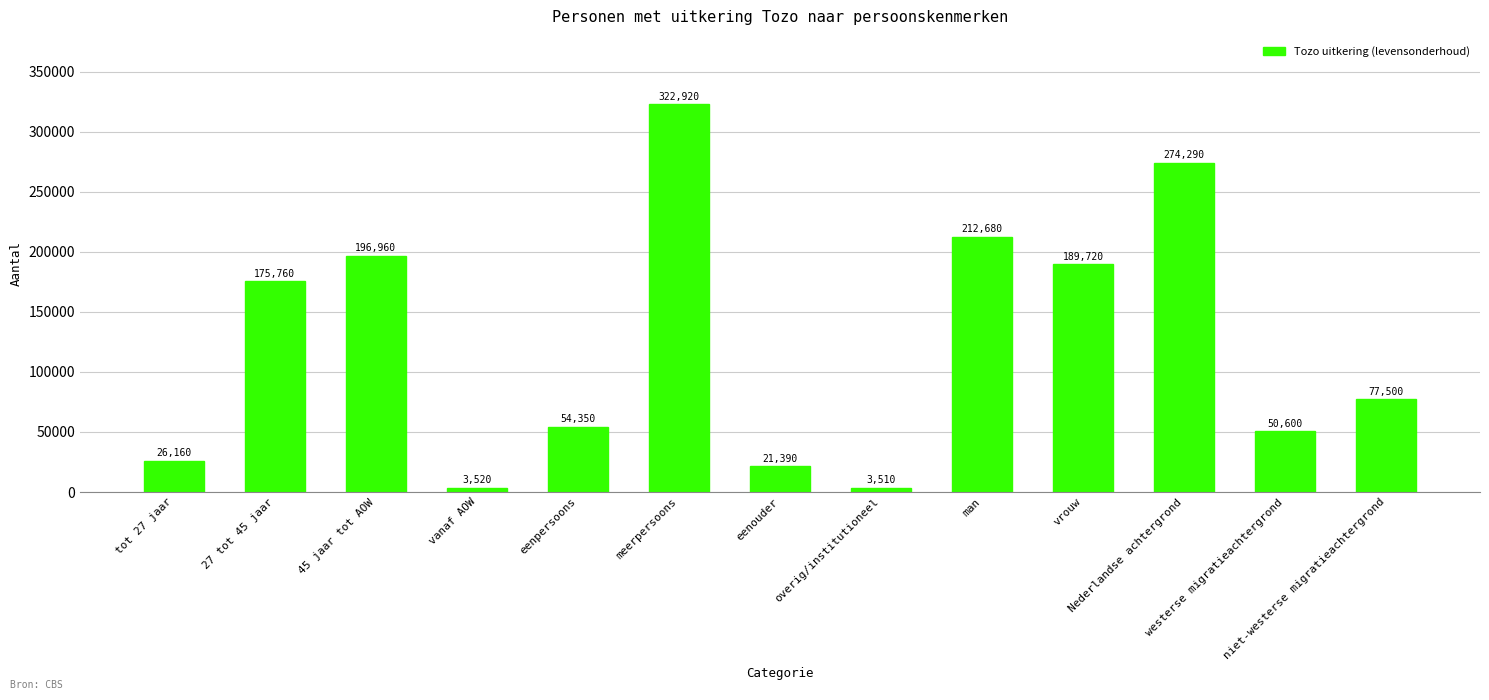

Reading right to left, extract all data points from this chart.

niet-westerse migratieachtergrond=77500	westerse migratieachtergrond=50600	Nederlandse achtergrond=274290	vrouw=189720	man=212680	overig/institutioneel=3510	eenouder=21390	meerpersoons=322920	eenpersoons=54350	vanaf AOW=3520	45 jaar tot AOW=196960	27 tot 45 jaar=175760	tot 27 jaar=26160